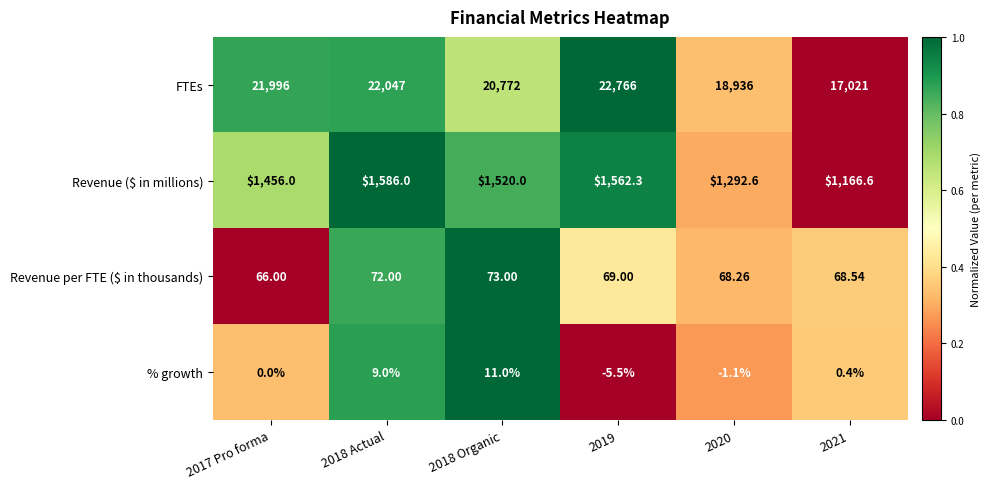

Which series has the largest total across all categories?

FTEs